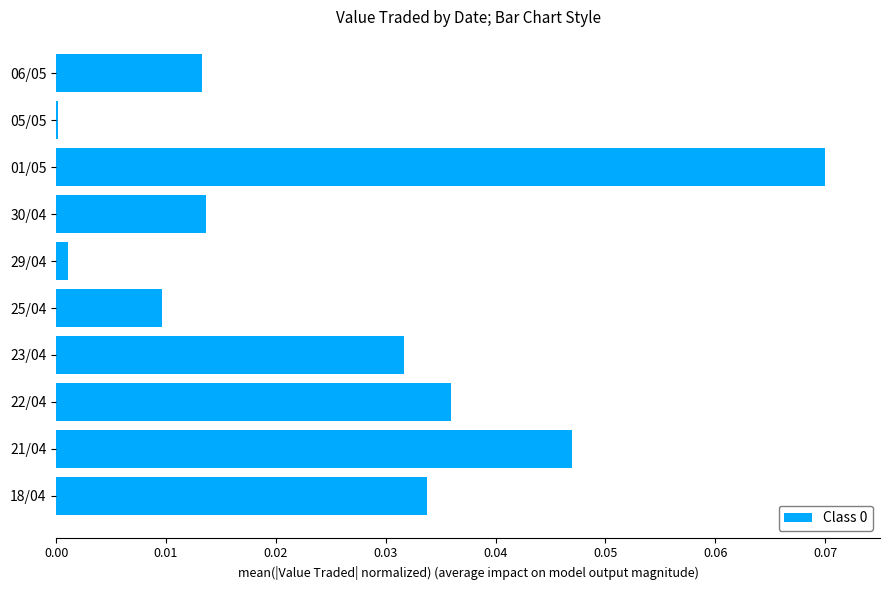

The value at 18/04 is 0.1. True or false?

False